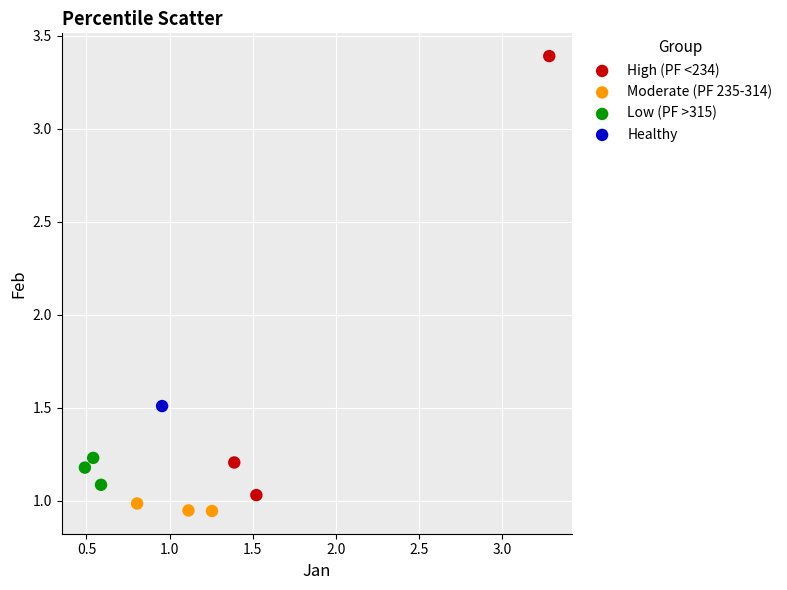

Which series reaches the minimum Y coordinate?

Moderate (PF 235-314)